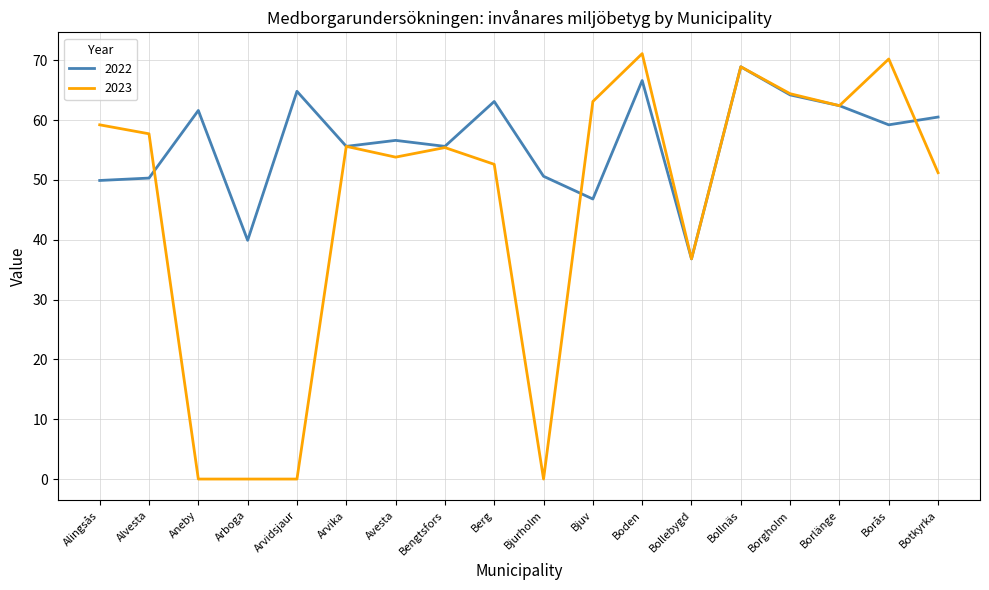

What position from the right is Borlänge?

3